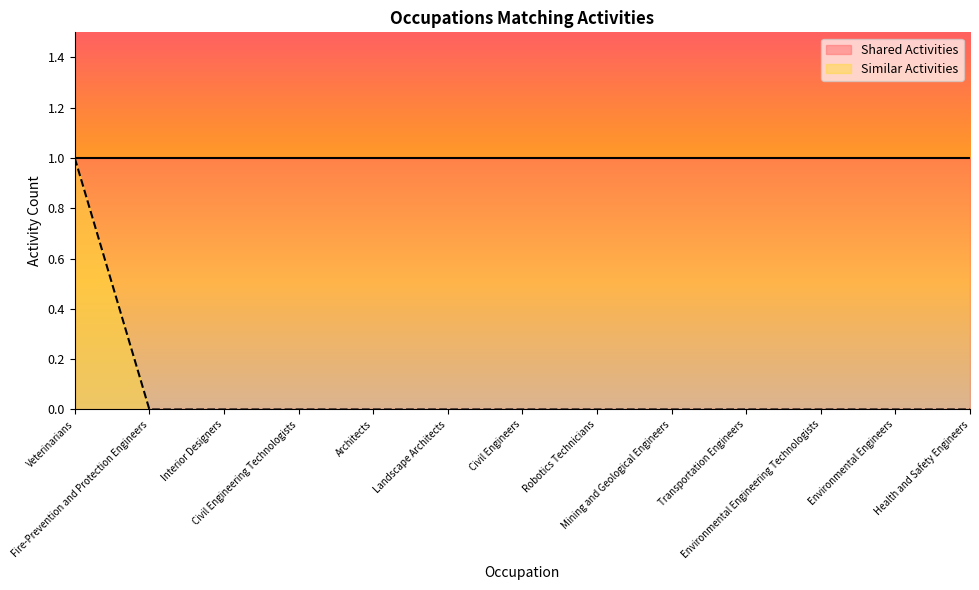

Which category has the lowest value across all series?

Fire-Prevention and Protection Engineers